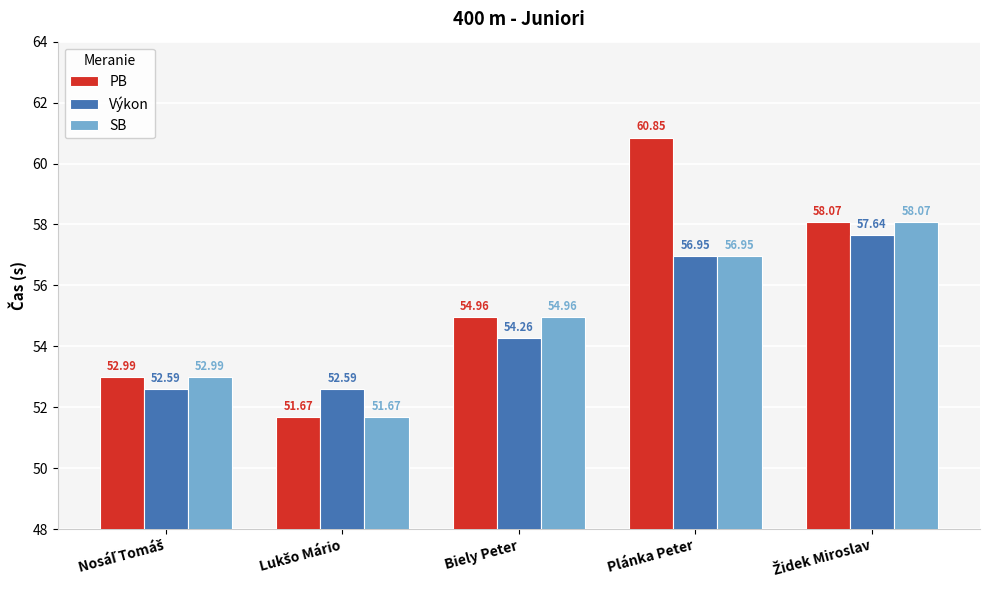

How many bars are there in total?

15